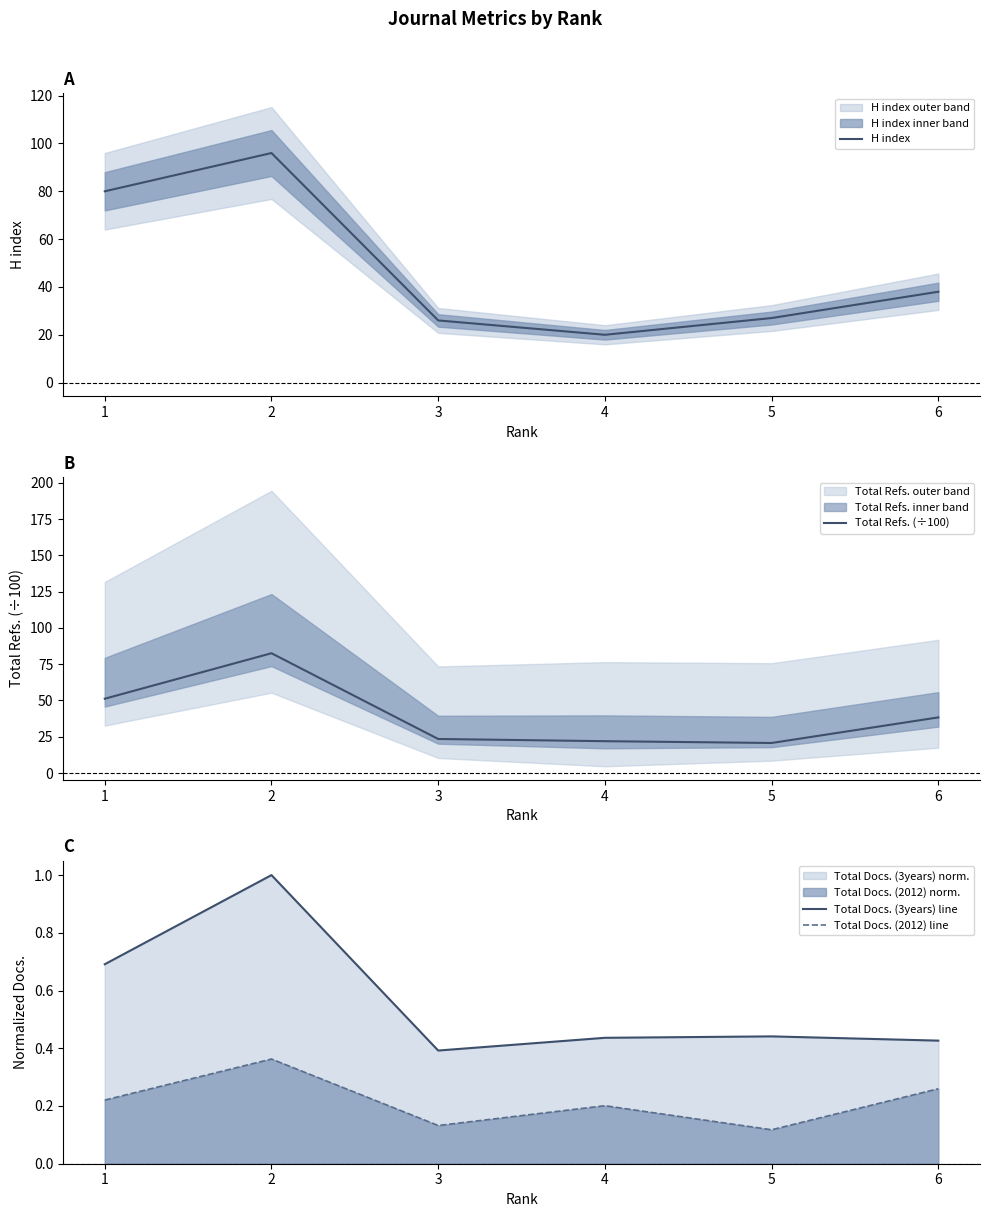

Between 3 and 2, which is larger?

2